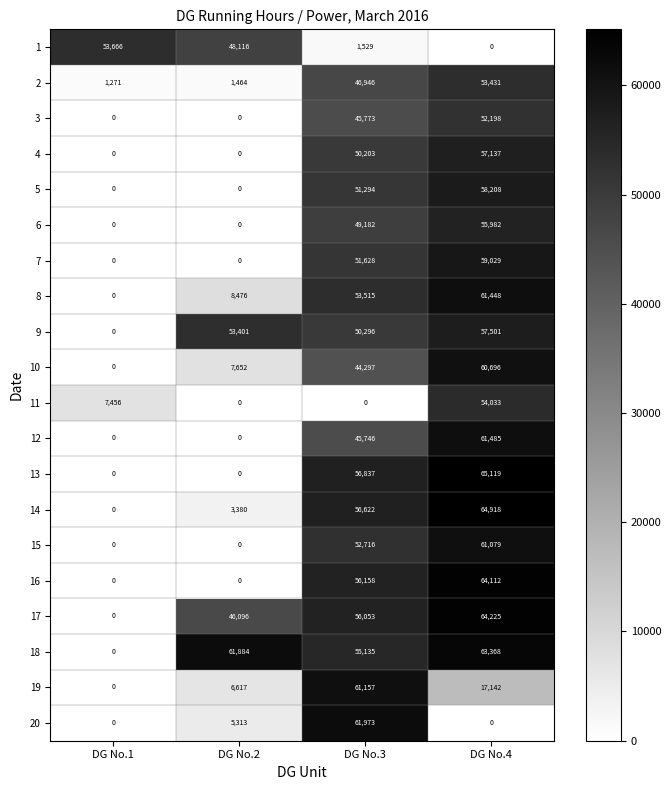

What is the difference between the 20 values at DG No.2 and DG No.4?

5313